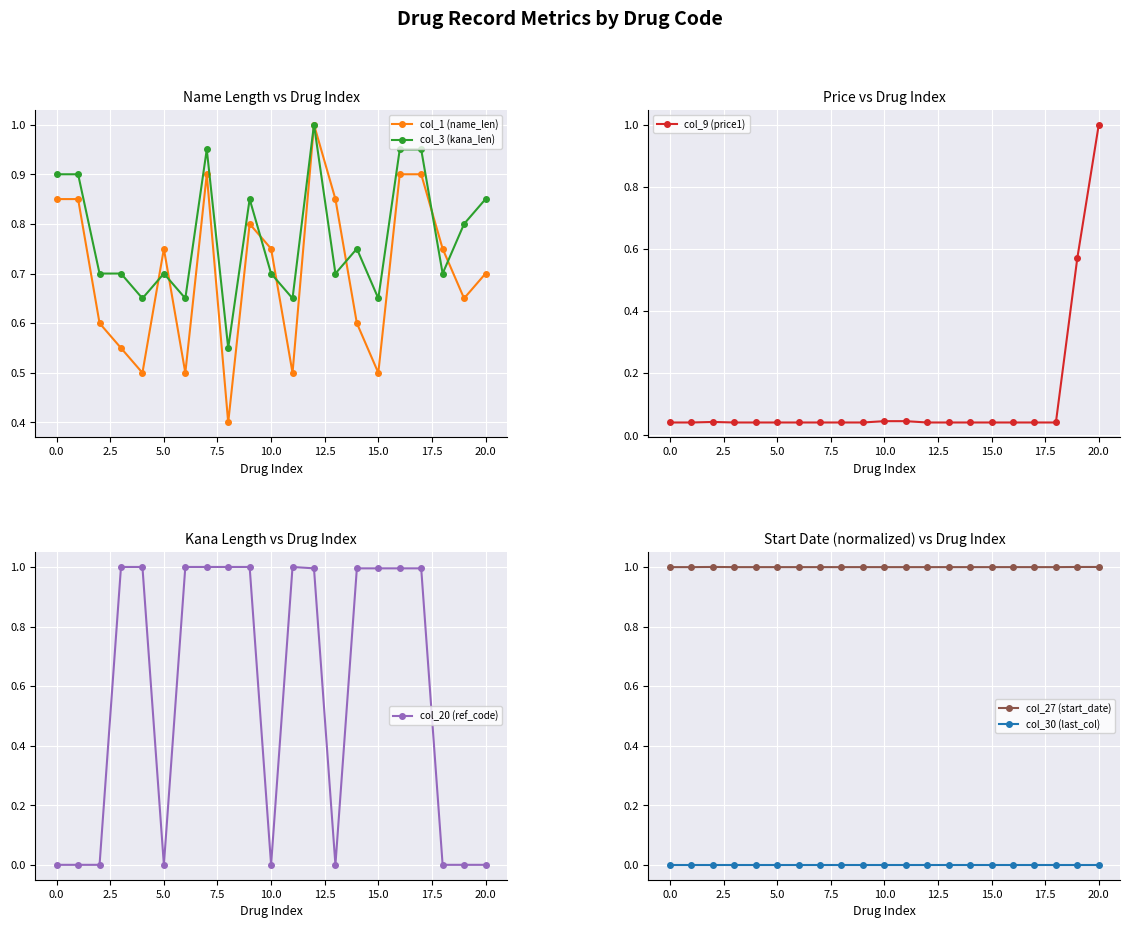

How many times do col_27 (start_date) and col_3 (kana_len) cross each other?

2